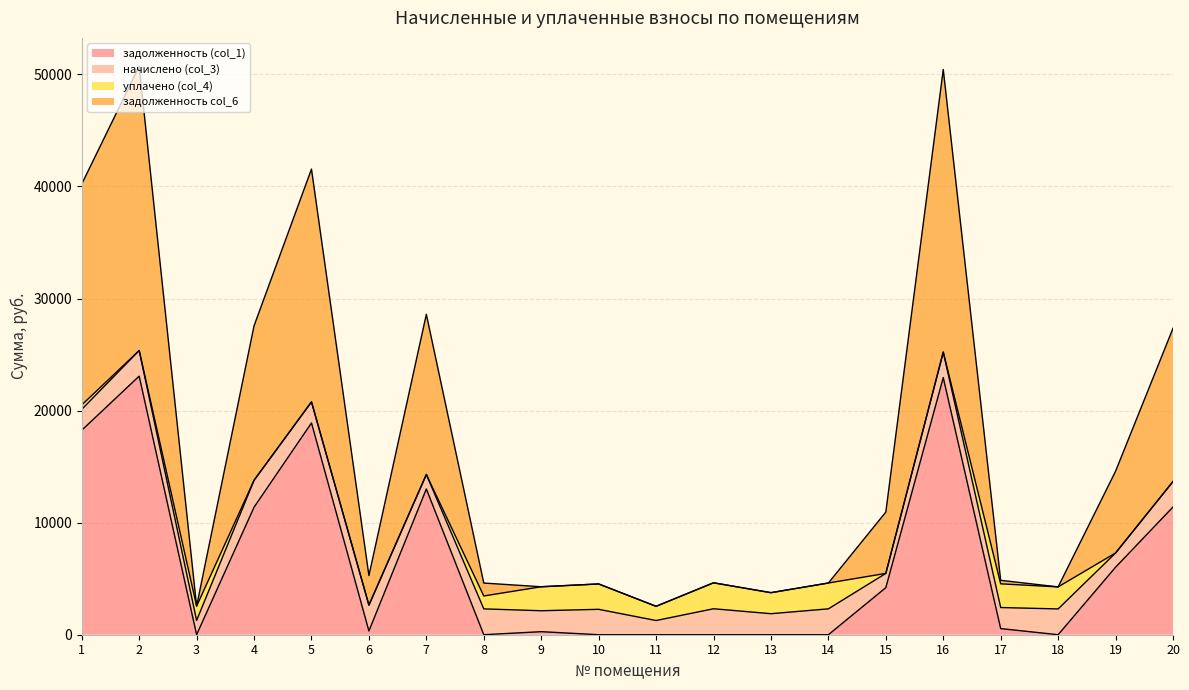

In задолженность col_6, how many points are lower than both neighbors (excluding endpoints)?

6